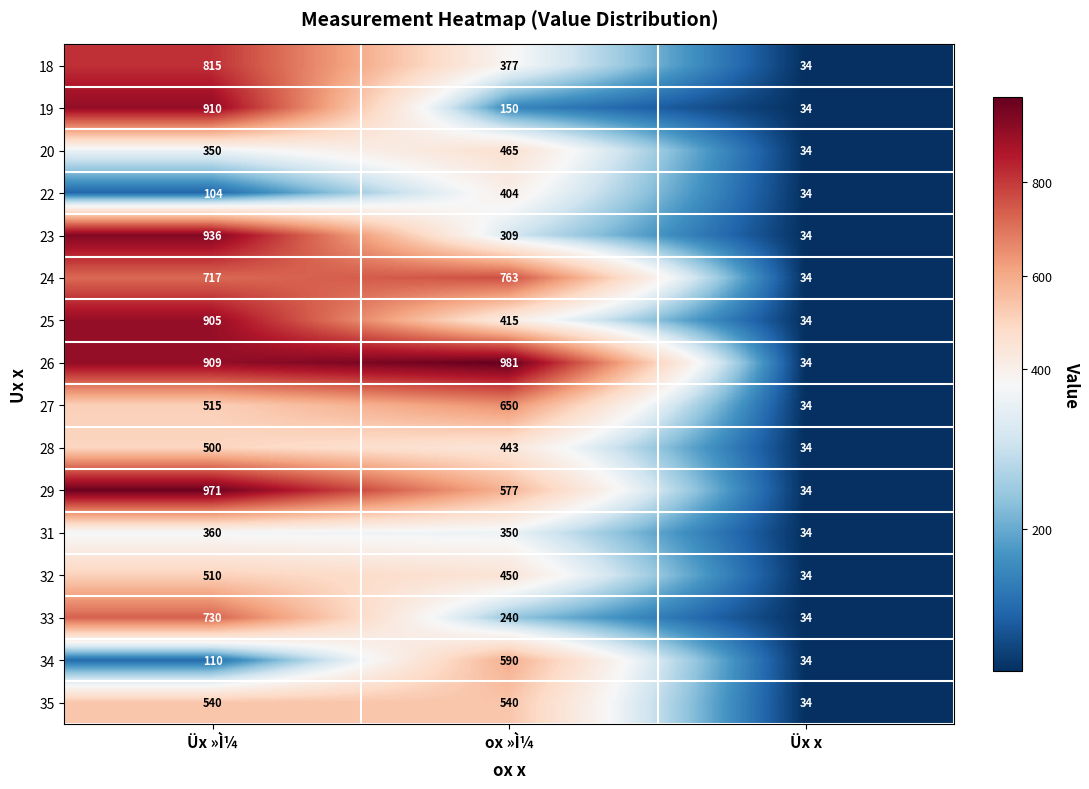

Count the number of categories in the chart.

3